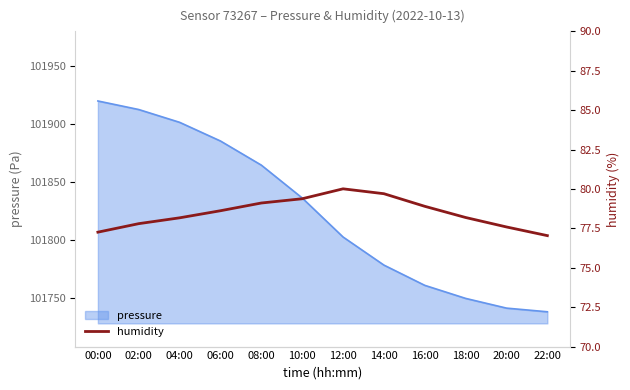

True or false: the data has more than 0 interior local peaks.

True